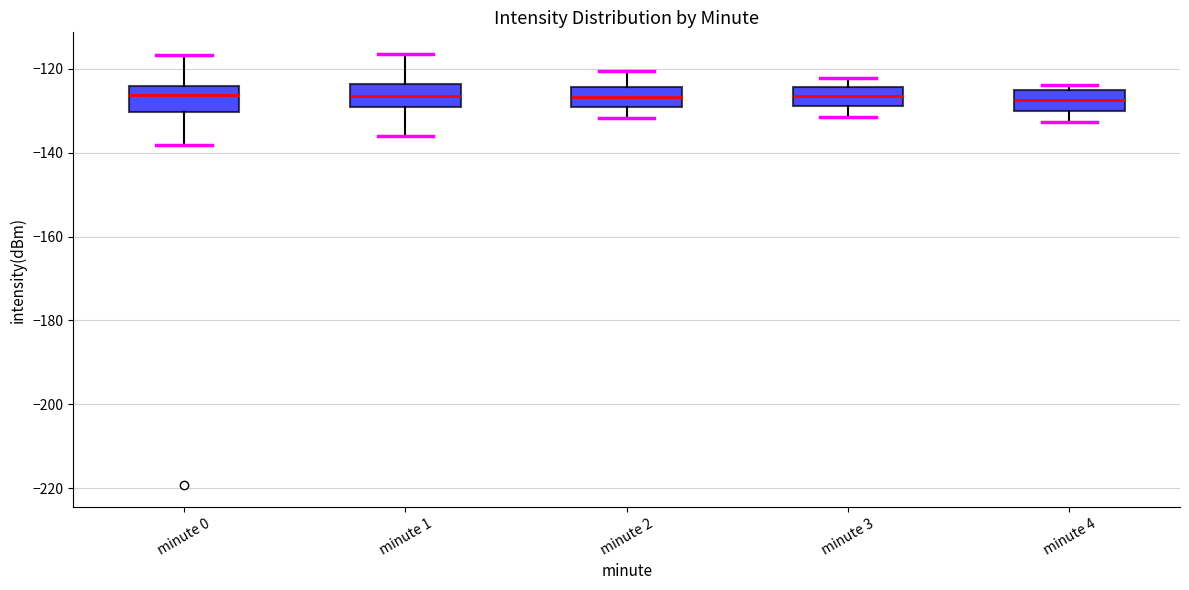

Reading left to right, transcribe this box plot: for each box, give where its median line is, the range the box spans, and where its two whiskers end, as read against the y-axis. The values are not printed on the chart, so give them approximately, as read against the axis.

minute 0: median -126, box -130 to -124, whiskers -138 to -116
minute 1: median -126, box -130 to -124, whiskers -136 to -116
minute 2: median -126, box -130 to -124, whiskers -132 to -120
minute 3: median -126, box -128 to -124, whiskers -132 to -122
minute 4: median -128, box -130 to -126, whiskers -132 to -124